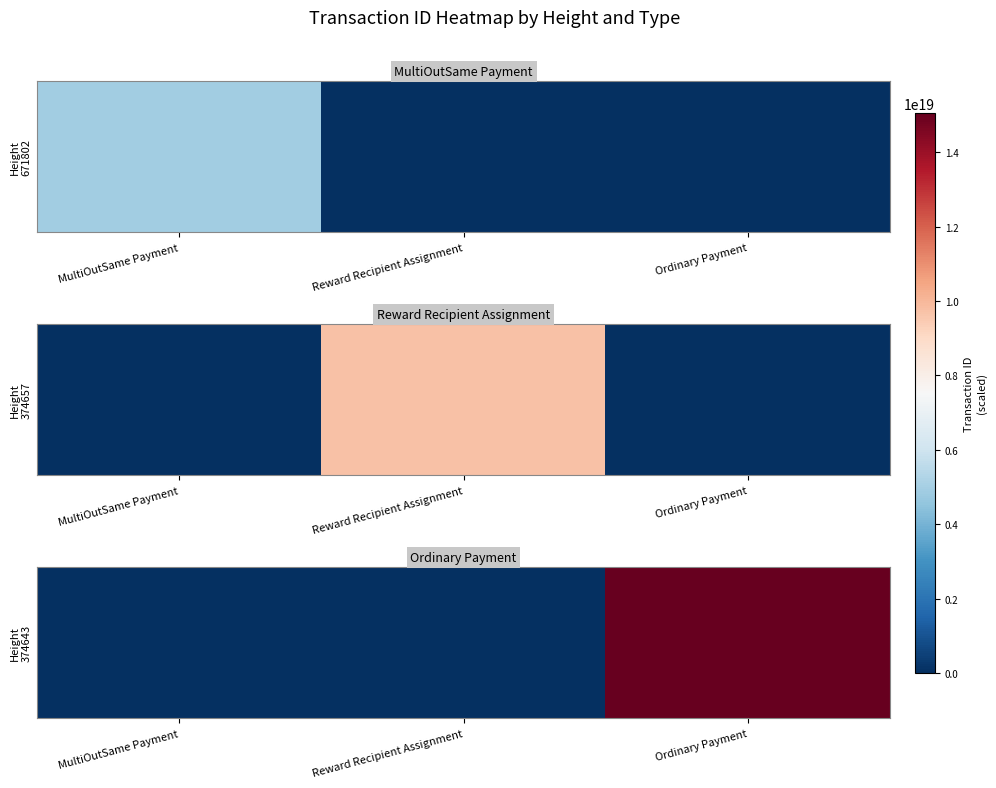

Which has a higher value, Reward Recipient Assignment or Ordinary Payment?

Ordinary Payment